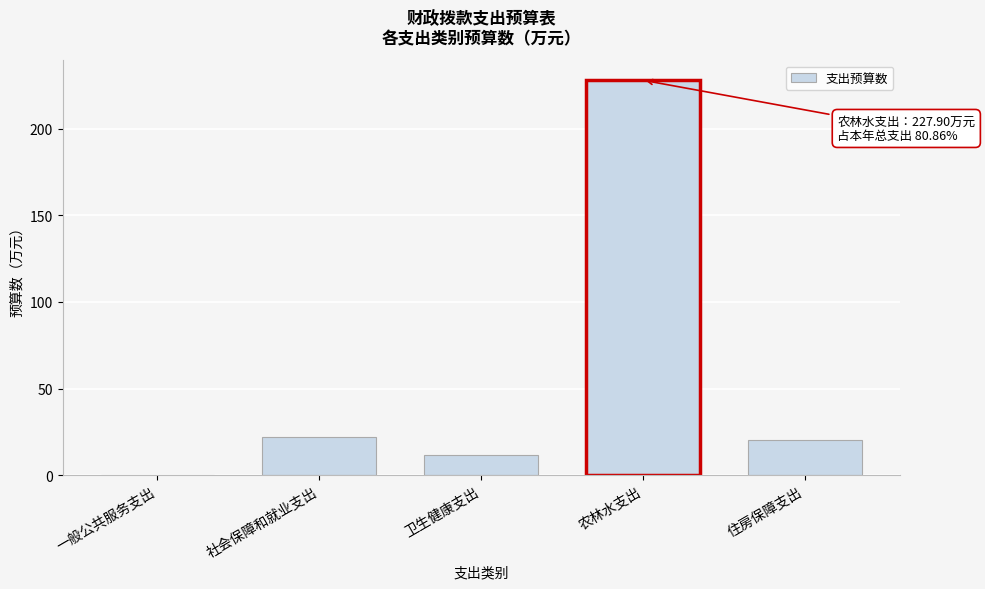

Reading right to left, transcribe all the data shown in this chart.

住房保障支出=20.2	农林水支出=227.9	卫生健康支出=11.7	社会保障和就业支出=22.1	一般公共服务支出=0.0